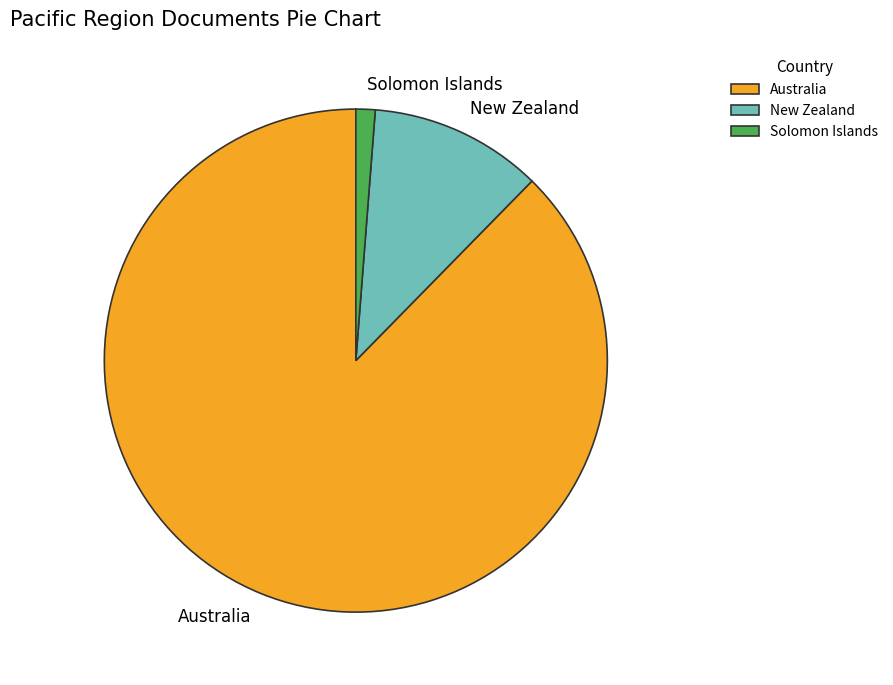

Which has a higher value, Australia or New Zealand?

Australia